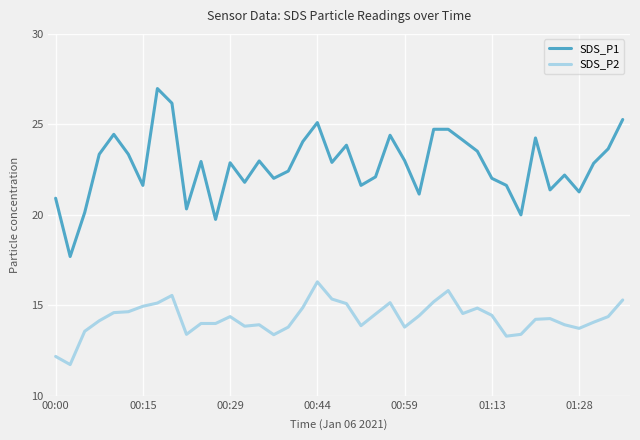

What is the minimum value shown in the chart?

11.7